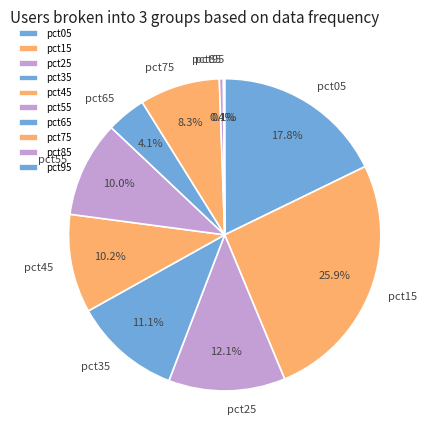

What percentage is the pct25 slice, to the nearest percent?

12%